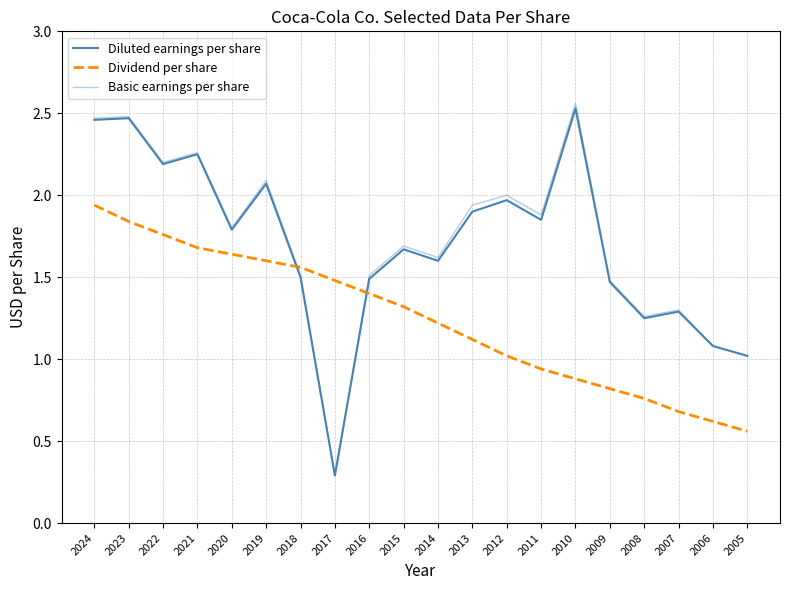

True or false: Diluted earnings per share and Dividend per share intersect in this chart.

True